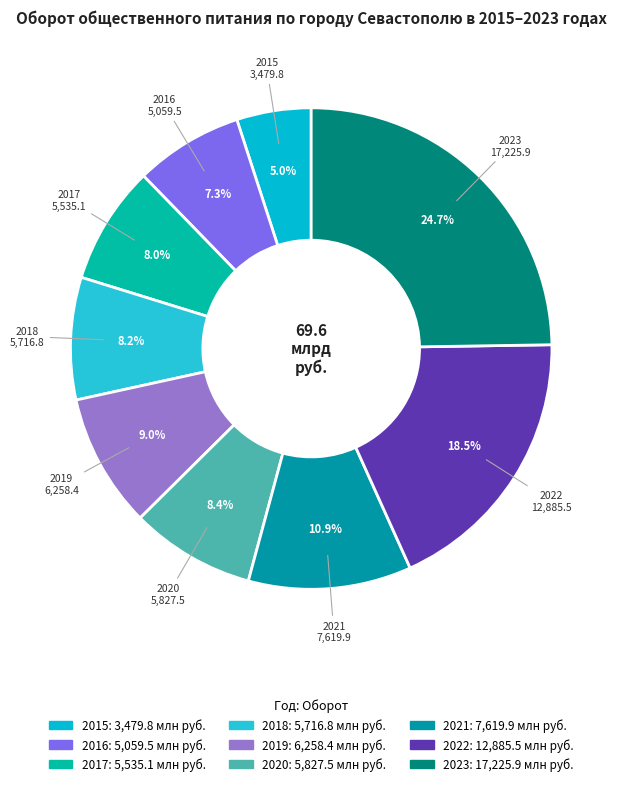

What is the total percentage of 2015 and 2020?

13.4%